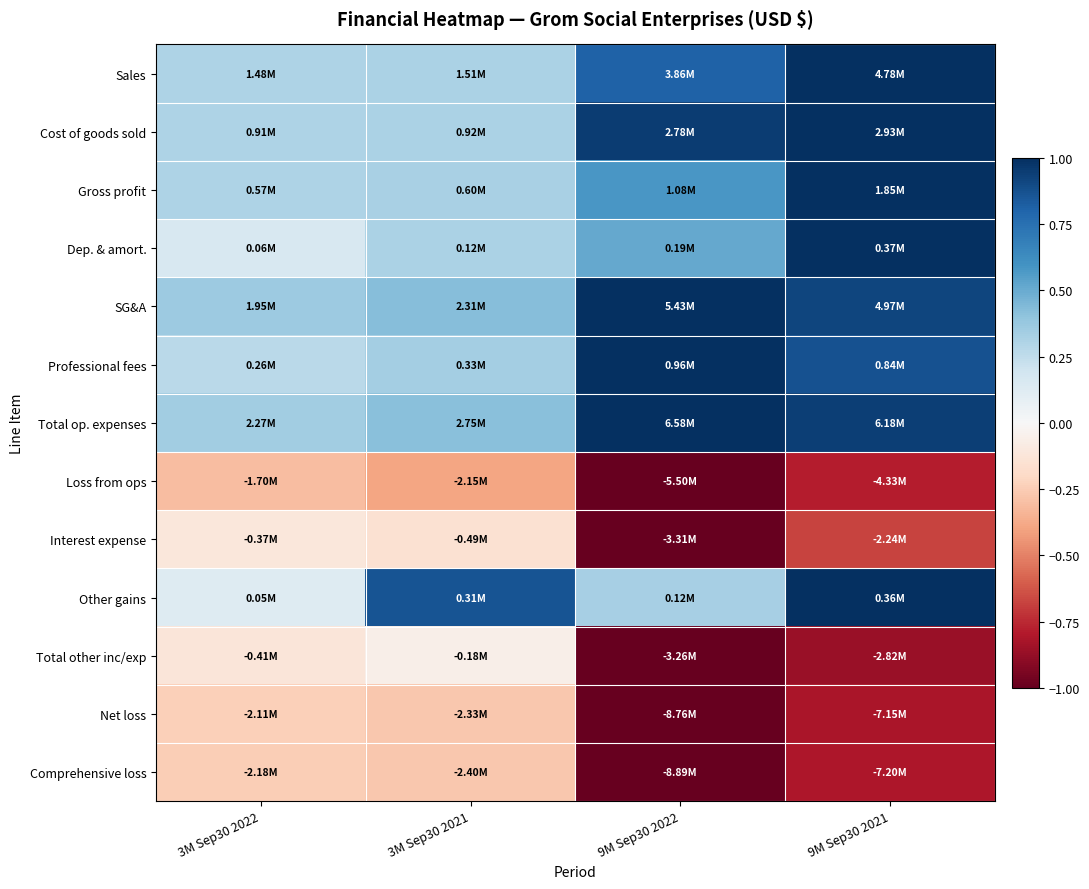

What is the greatest value displayed?

1.0